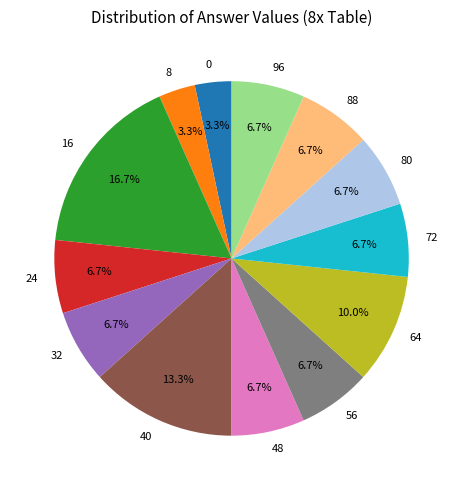

Does any single category account for the majority?

No